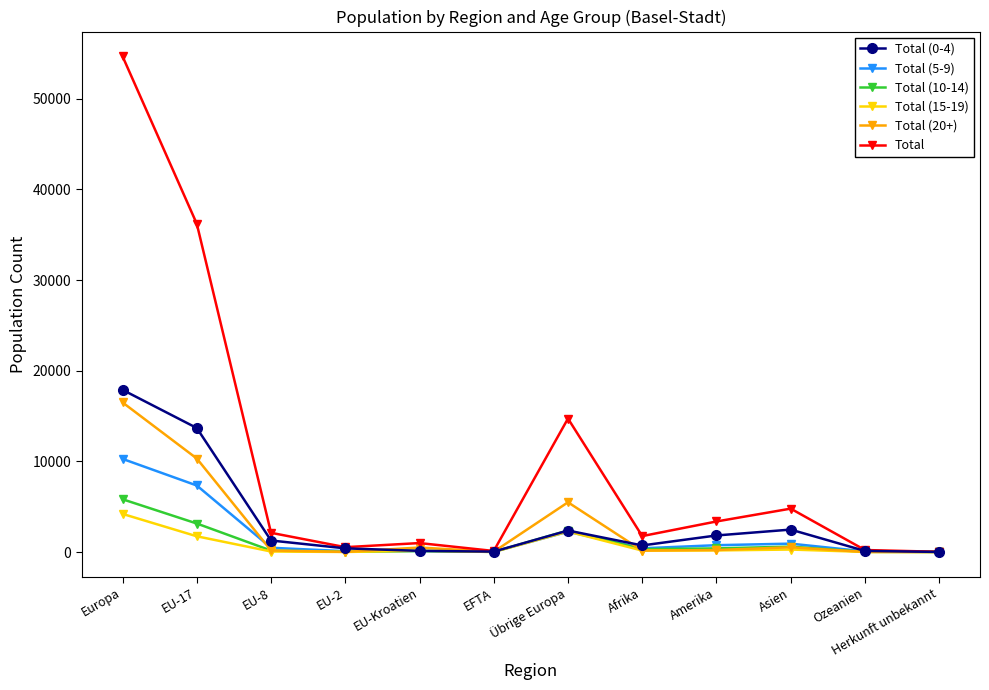

The value of Total (20+) at Europa is 16498. True or false?

True